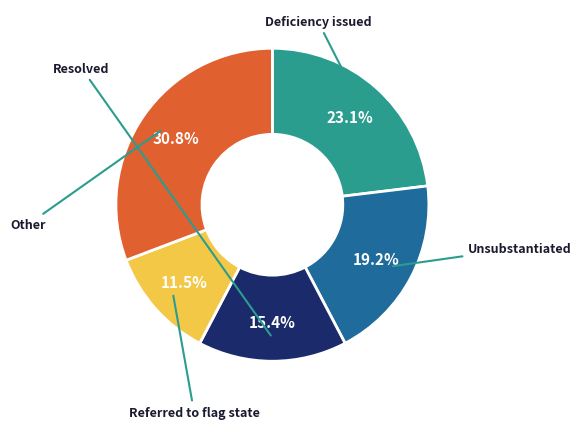

Does any single category account for the majority?

No